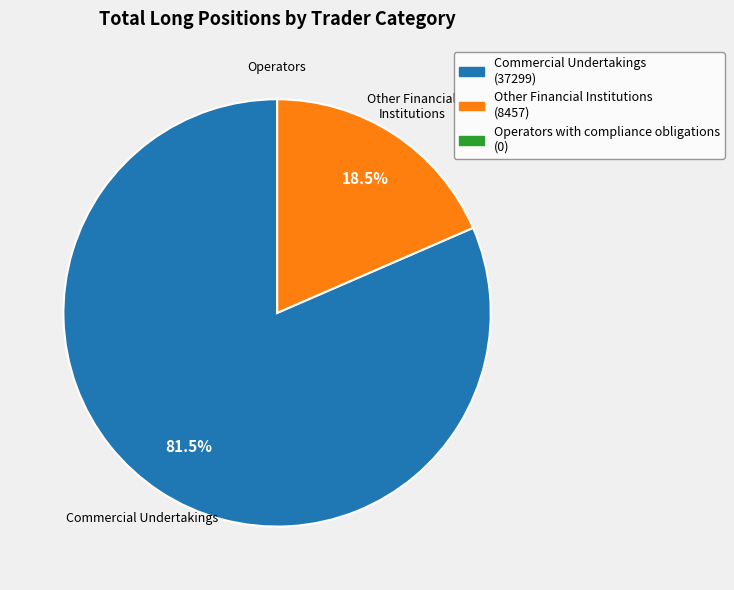

Does any single category account for the majority?

Yes